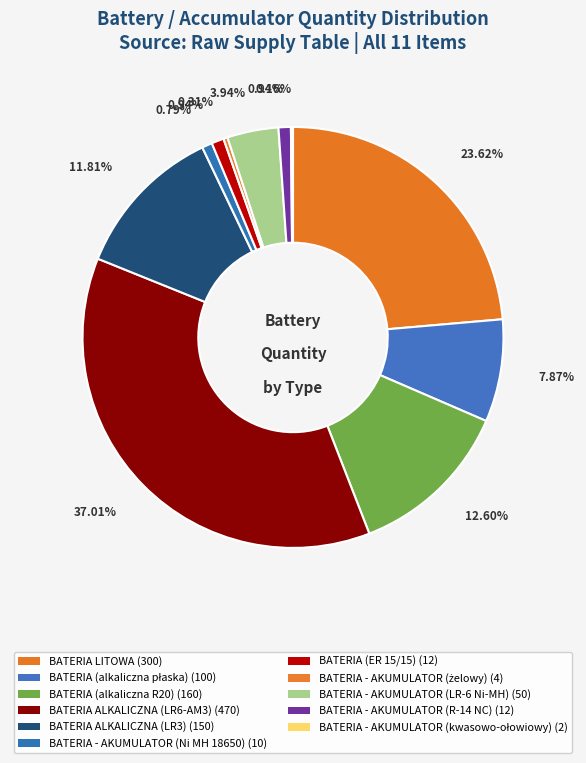

Which has a higher value, BATERIA LITOWA or BATERIA - AKUMULATOR (LR-6 Ni-MH)?

BATERIA LITOWA